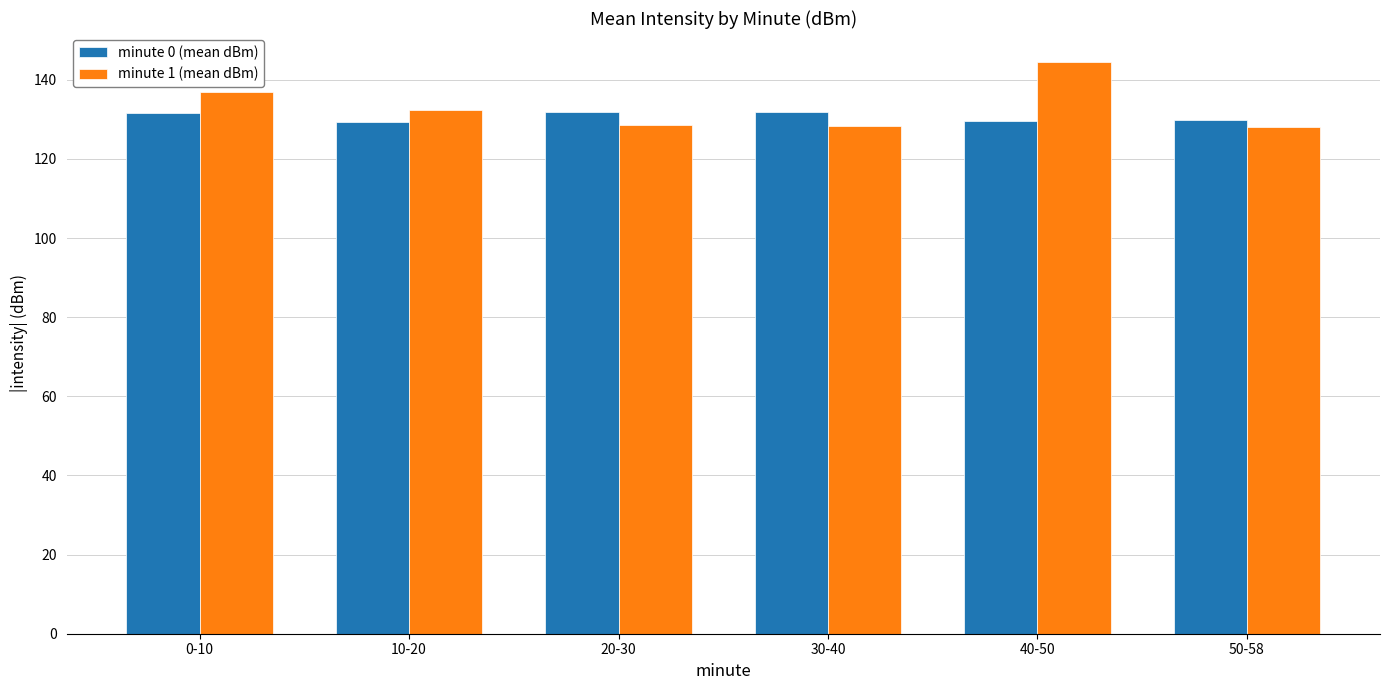

What value does the minute 0 (mean dBm) series have at 0-10?

131.7